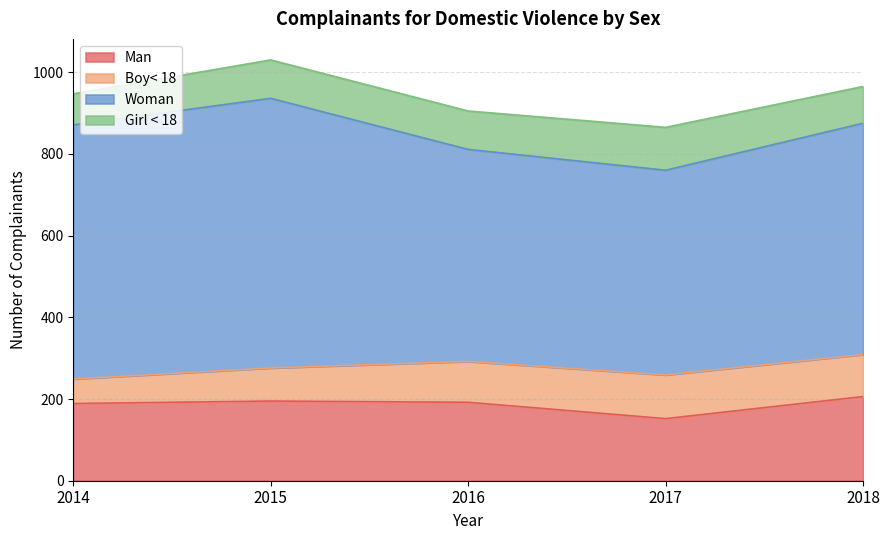

What is the difference between the Woman values at 2017 and 2014?

121